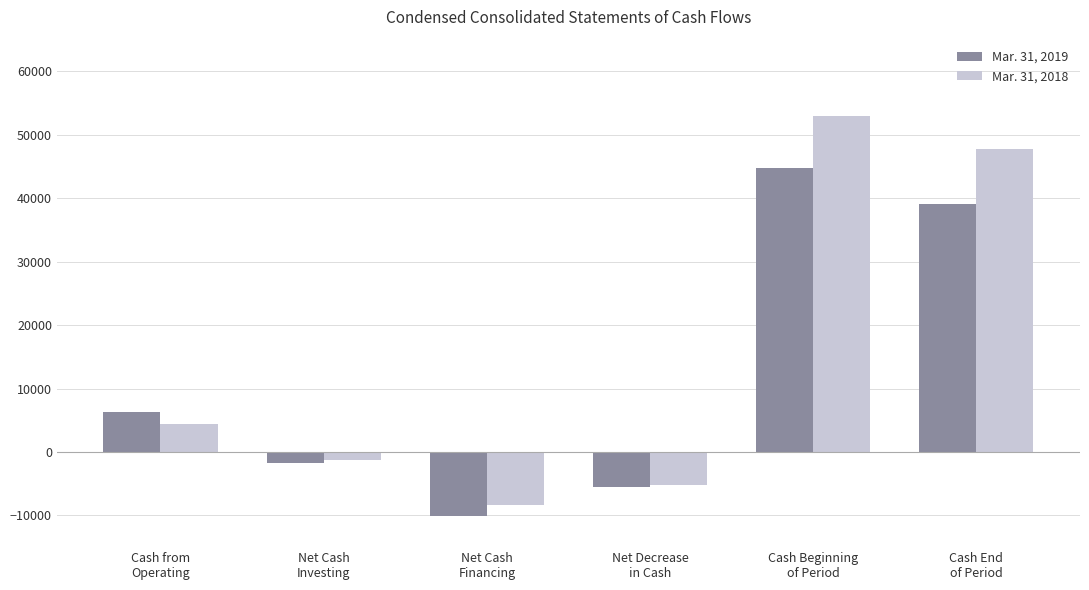

Reading left to right, list all the values displayed in this chart.

Mar. 31, 2019: 6305	-1726	-10138	-5559	44729	39170
Mar. 31, 2018: 4372	-1204	-8404	-5236	53030	47794